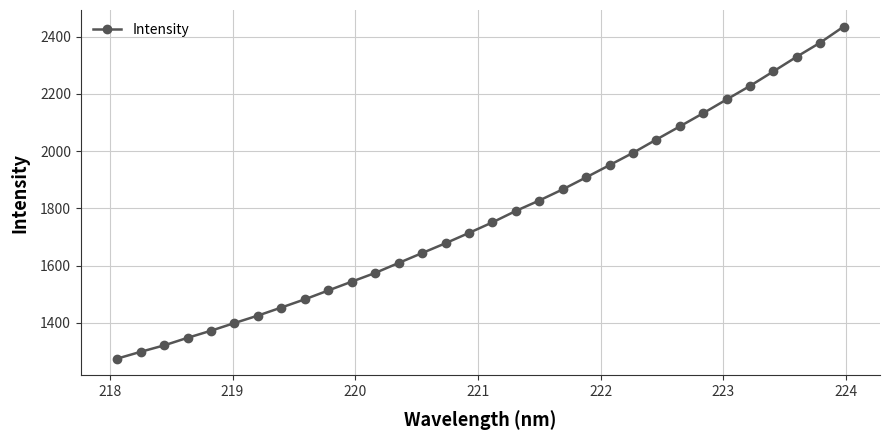

What is the value of the 23rd point from the left?

1994.1